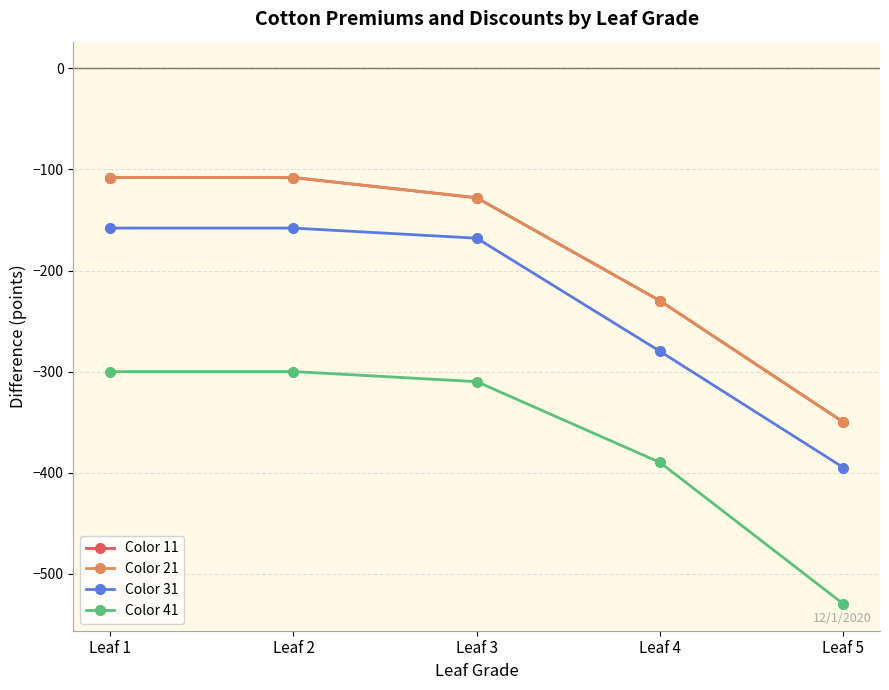

Does the chart have visible grid lines?

Yes